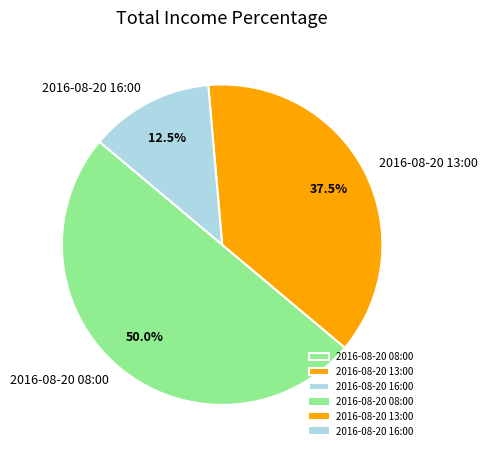

What portion of the pie excludes 2016-08-20 16:00?

87.5%